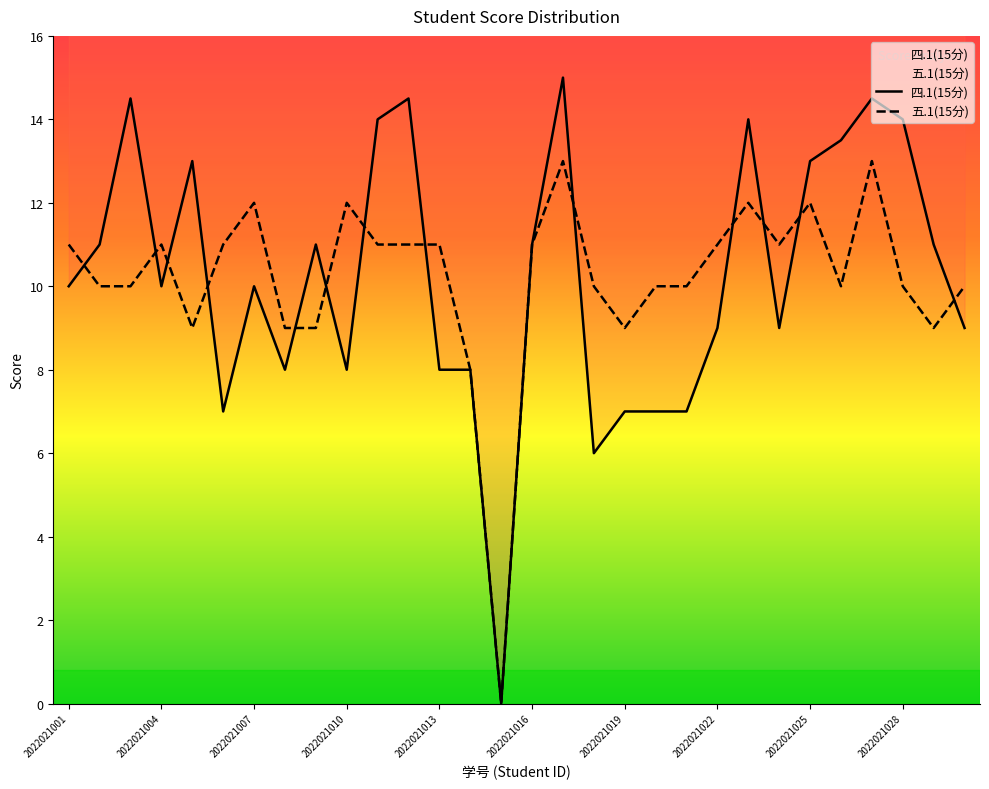

What are all the series names shown in the legend?

四.1(15分), 五.1(15分)